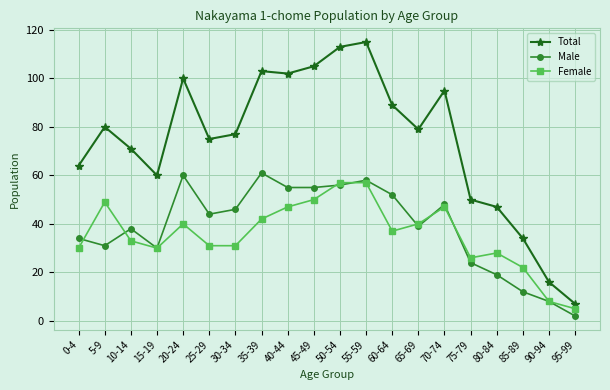

What is the difference between the maximum and minimum values in the Male series?

59